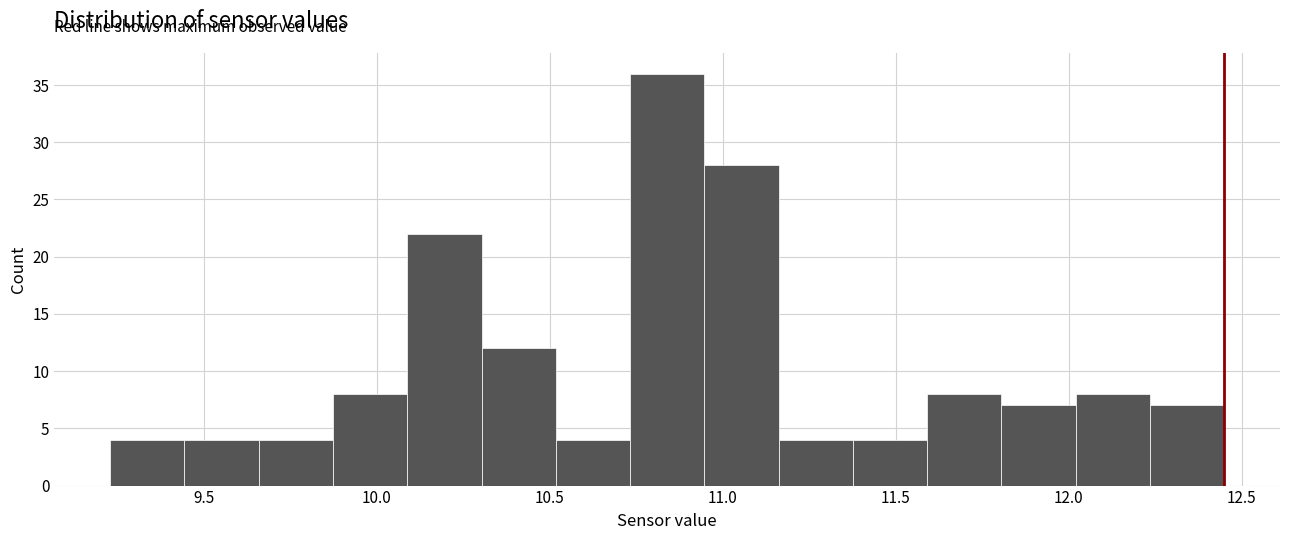

Reading left to right, transcribe this chart: for each bar, give the range it covers on the x-axis and its height. Neither the bar edges nor the heights are printed on the chart, so give them approximately, as read against the axes.

9.25 to 9.45: 4
9.45 to 9.65: 4
9.65 to 9.85: 4
9.85 to 10.10: 8
10.10 to 10.30: 22
10.30 to 10.50: 12
10.50 to 10.75: 4
10.75 to 10.95: 36
10.95 to 11.15: 28
11.15 to 11.40: 4
11.40 to 11.60: 4
11.60 to 11.80: 8
11.80 to 12.00: 7
12.00 to 12.25: 8
12.25 to 12.45: 7